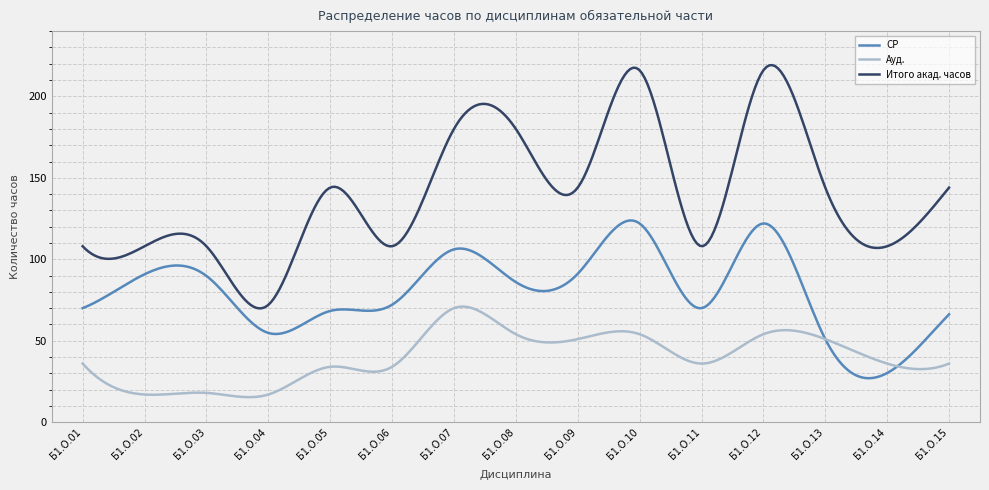

Which series has the largest range (max minus min)?

Итого акад. часов